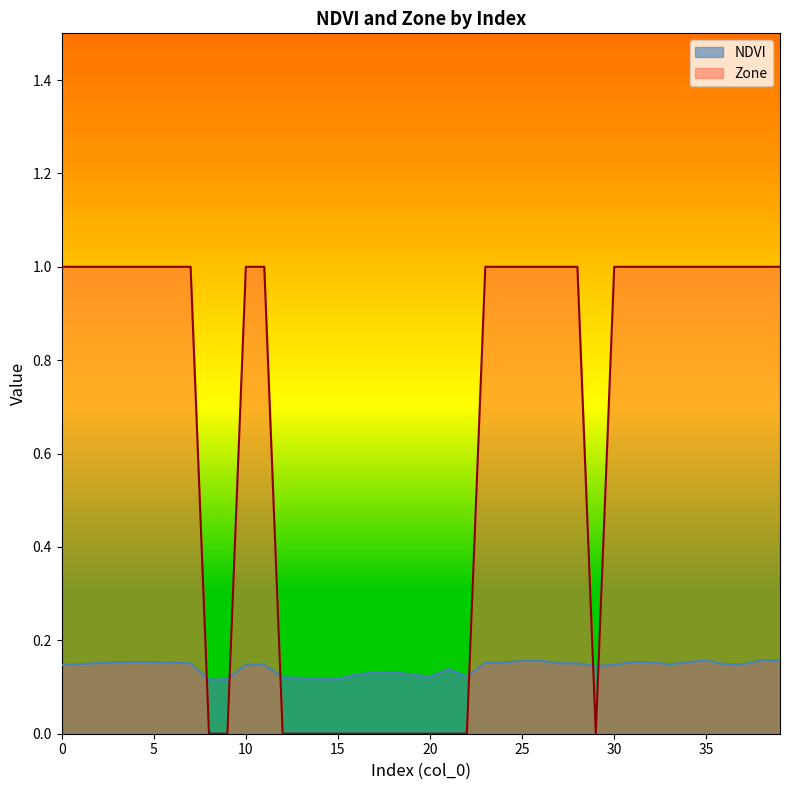

True or false: Zone and NDVI intersect in this chart.

True